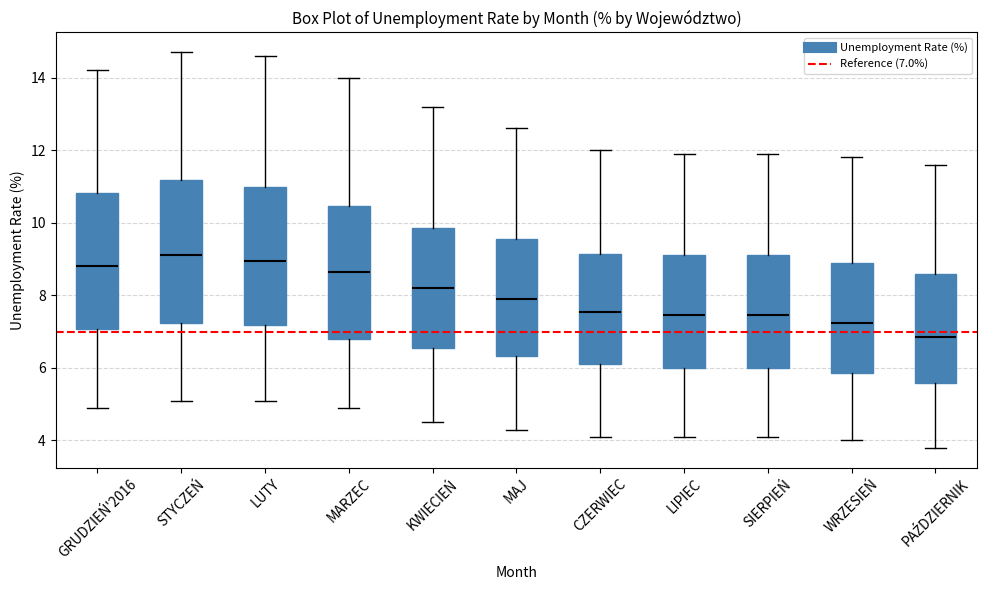

Where does the lower whisker of the box for LUTY end on the y-axis? The values are not printed on the chart, so give them approximately, as read against the axis.

5.2